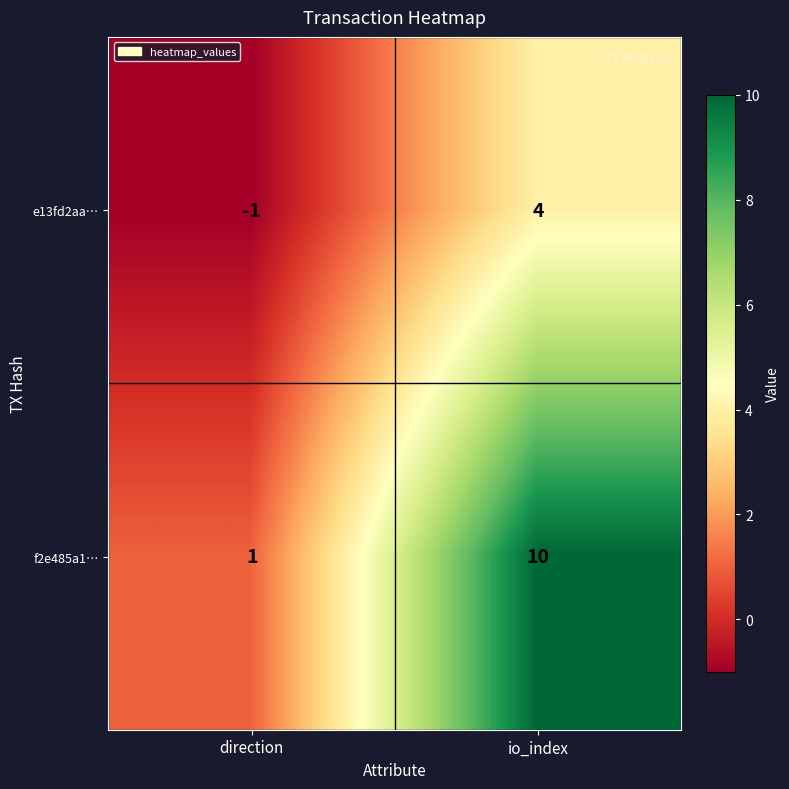

Read the e13fd2aa… value at io_index.

4